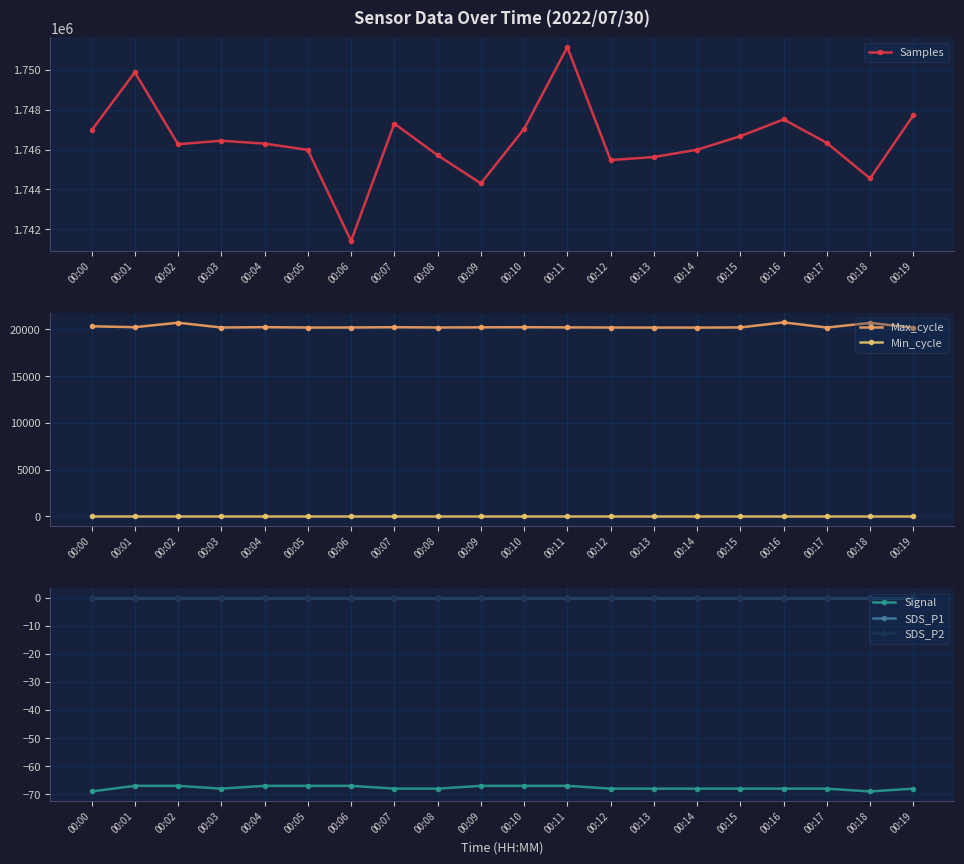

What is the difference between the maximum and minimum values in the Max_cycle series?

559